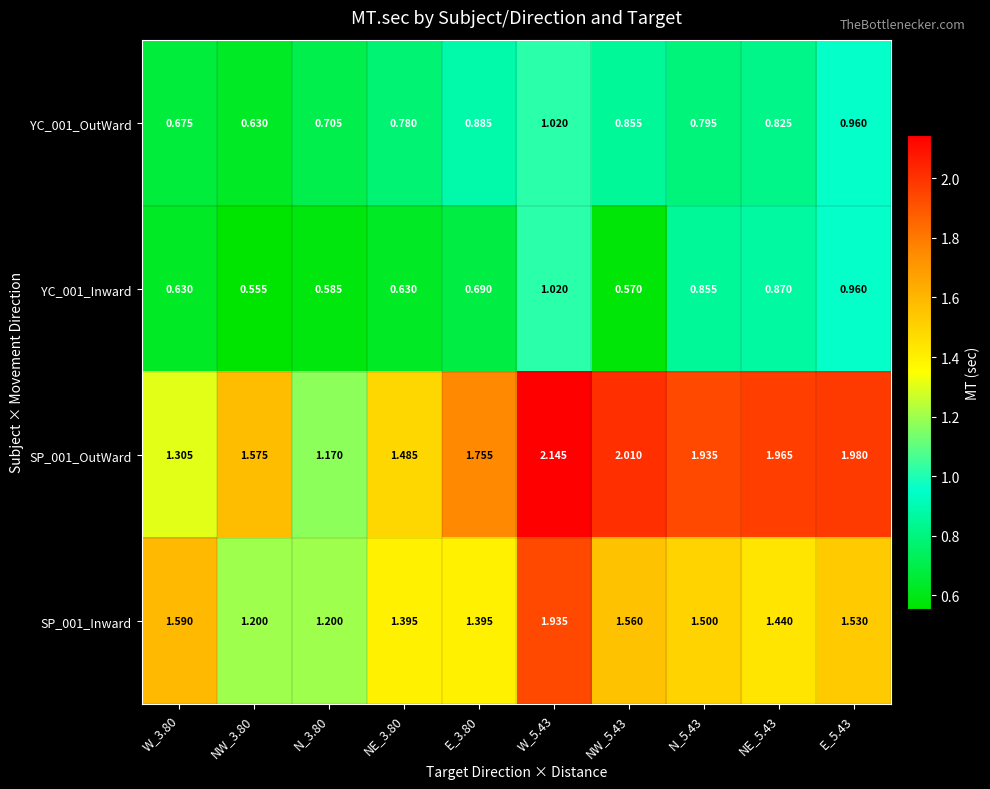

Count the number of categories in the chart.

10